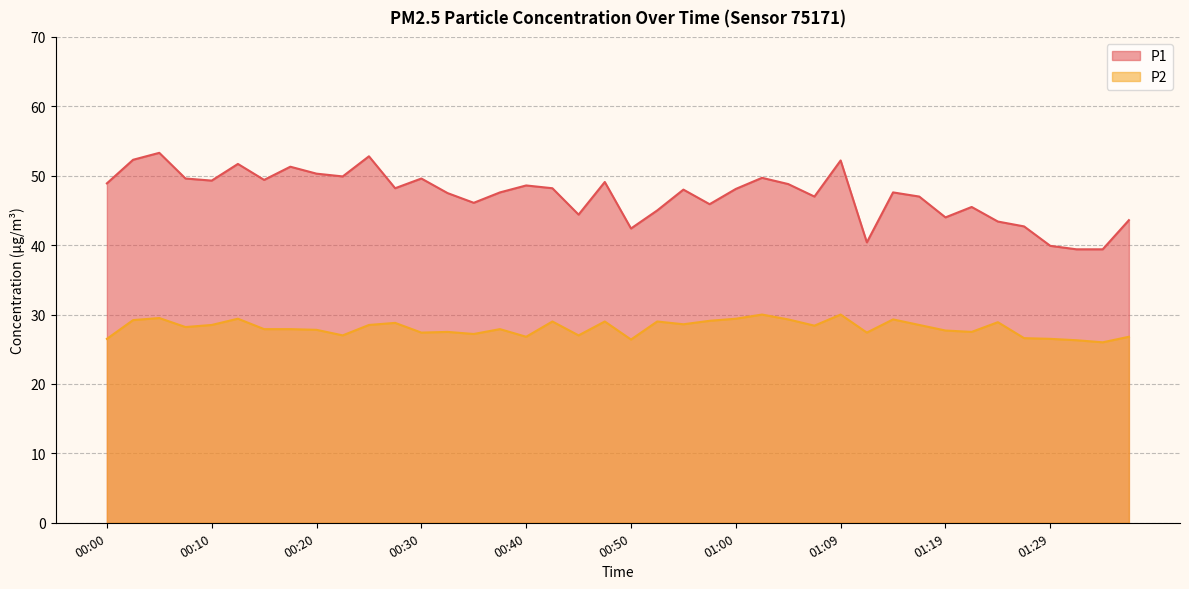

What are all the series names shown in the legend?

P1, P2